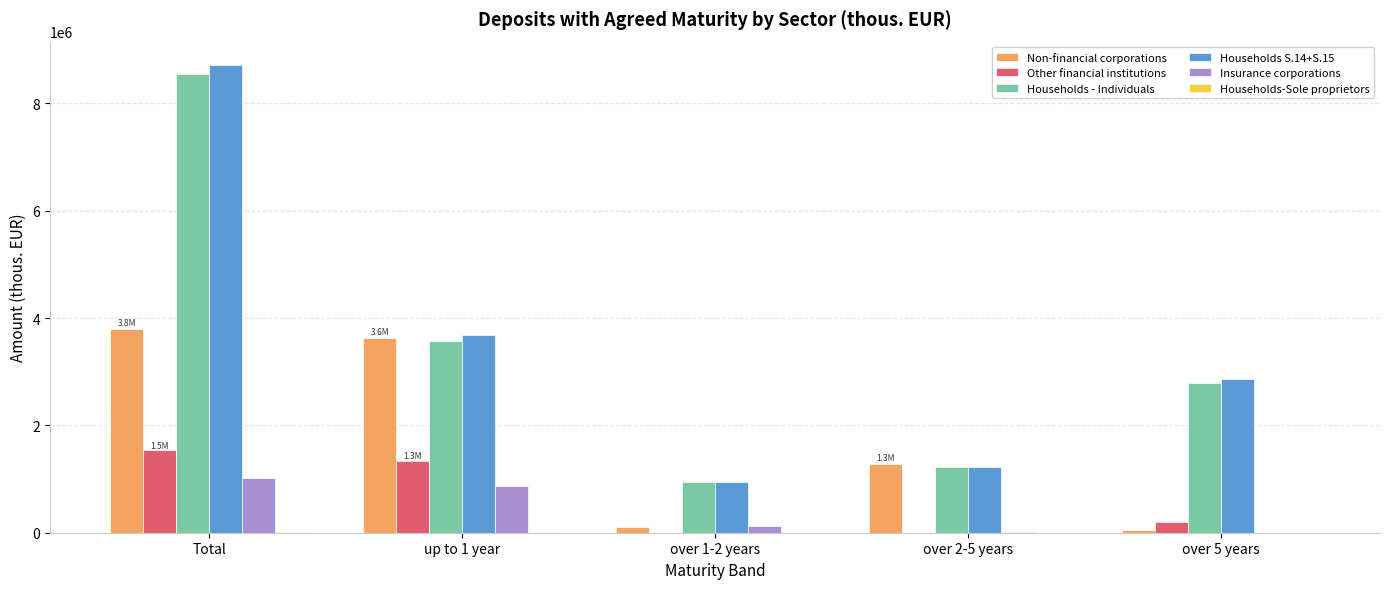

True or false: Households - Individuals has a value of 942442 at over 1-2 years.

True